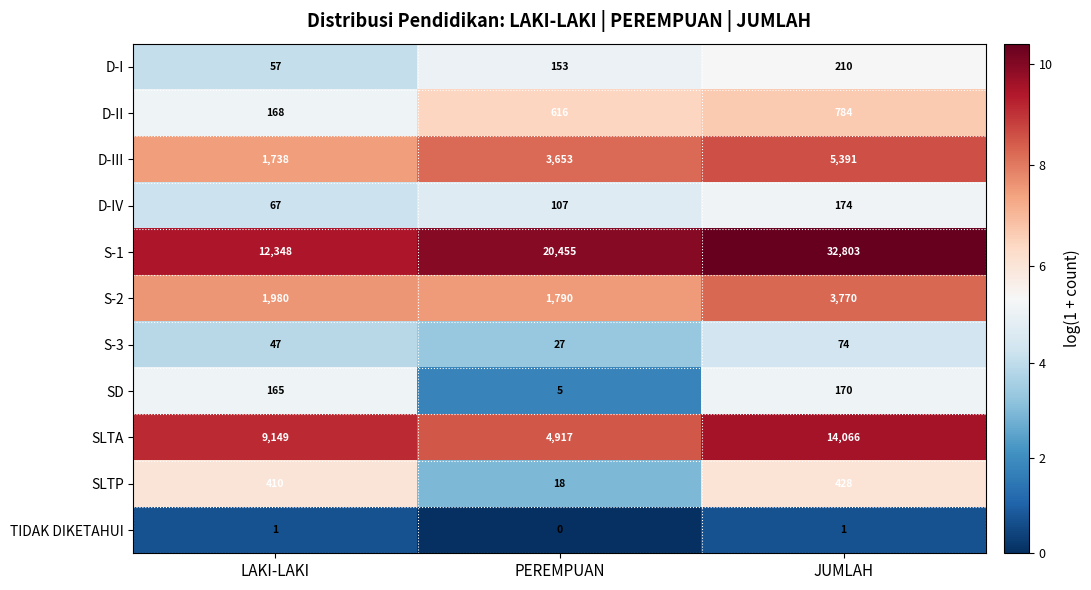

What is the average value of the D-IV series?

116